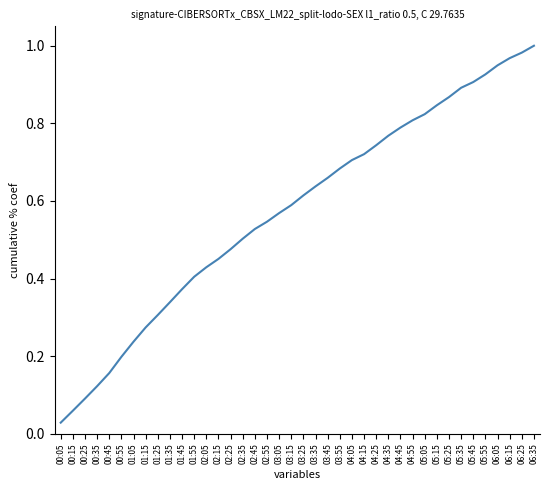

What position from the left is 05:05?

31